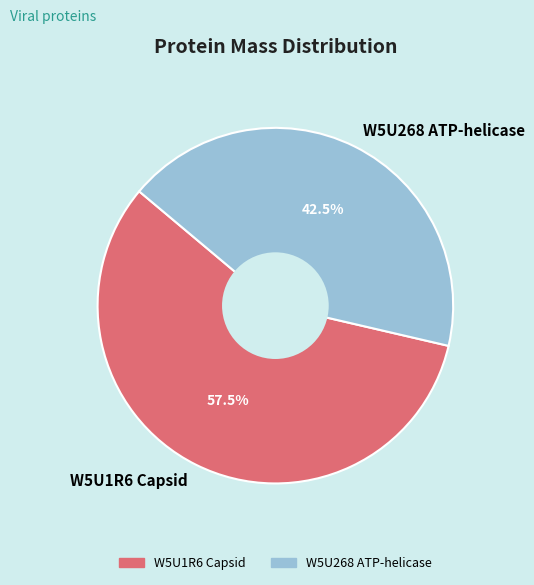

Rank the categories by value from highest to lowest.

W5U1R6 Capsid, W5U268 ATP-helicase